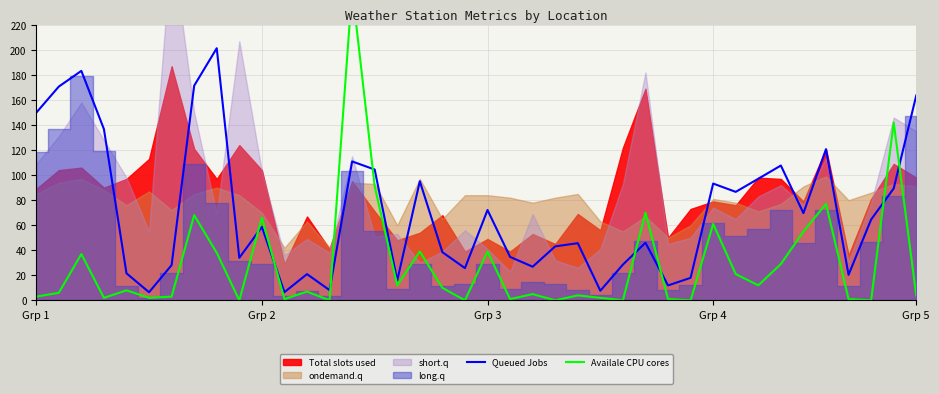

What is the highest value of the Queued Jobs series?

201.4